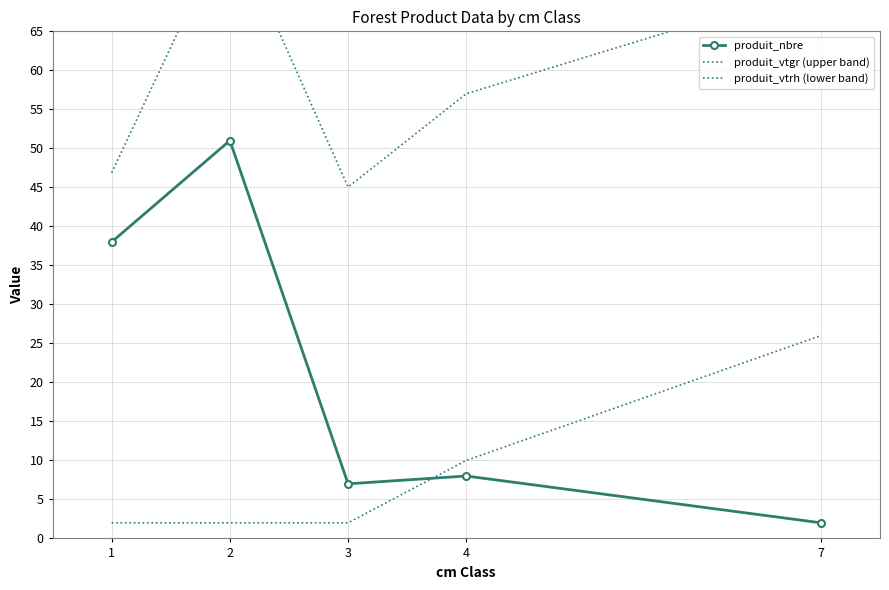

What is the value of the produit_vtrh (lower band) point at the 3rd from the left?

2.0